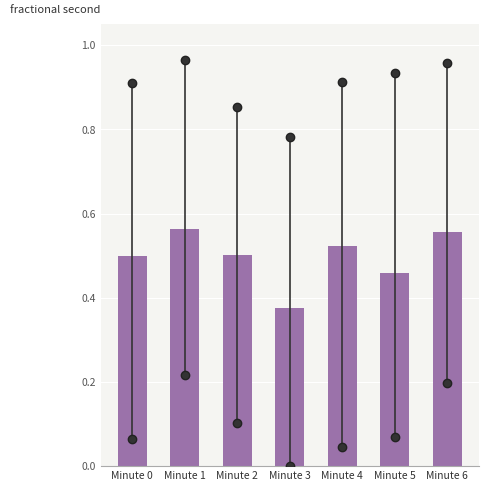

Where is the data nearest to the value 0?

Minute 3